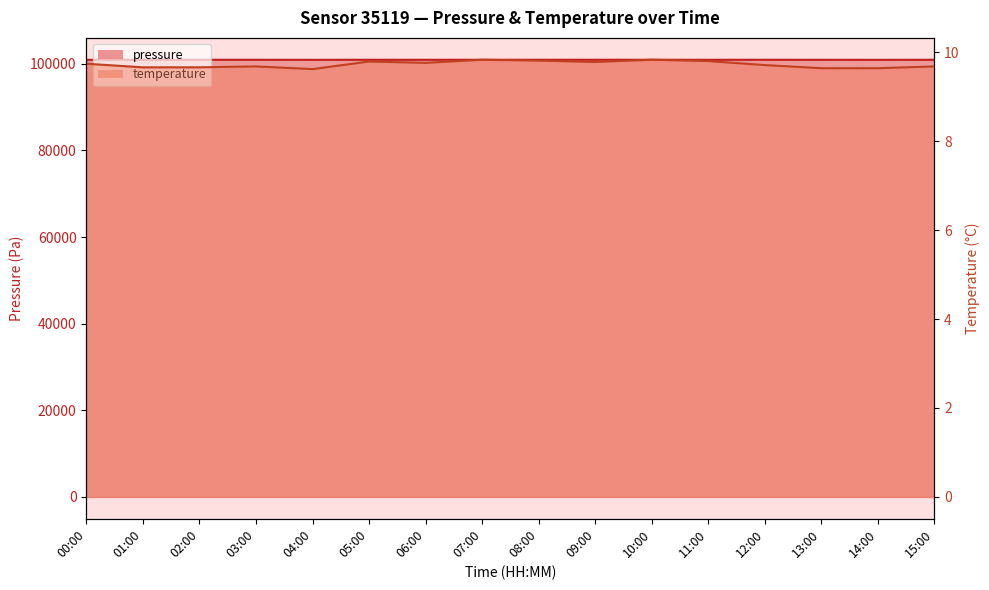

How many interior local valleys does the pressure series have?

6